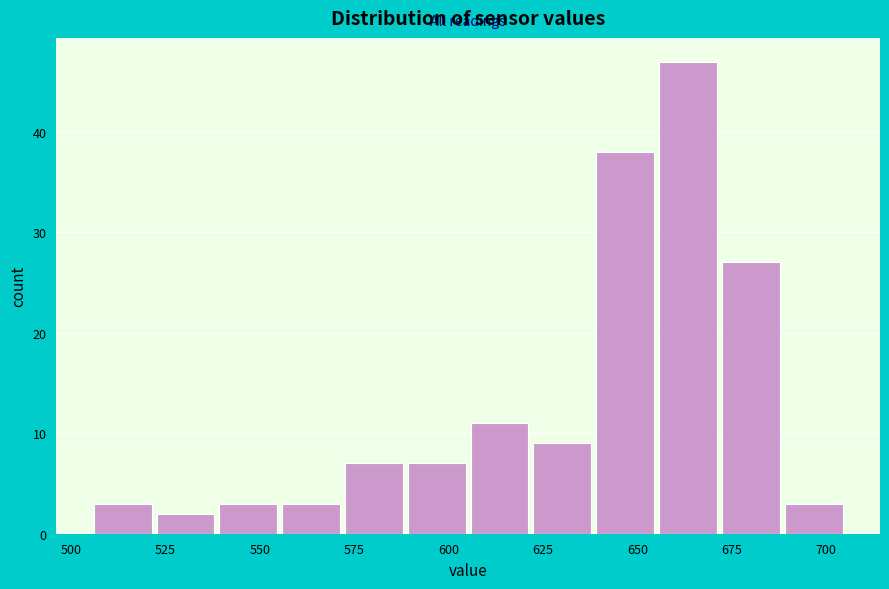

Read against the x-axis, roughly where is the centre of the tallest bar?

665